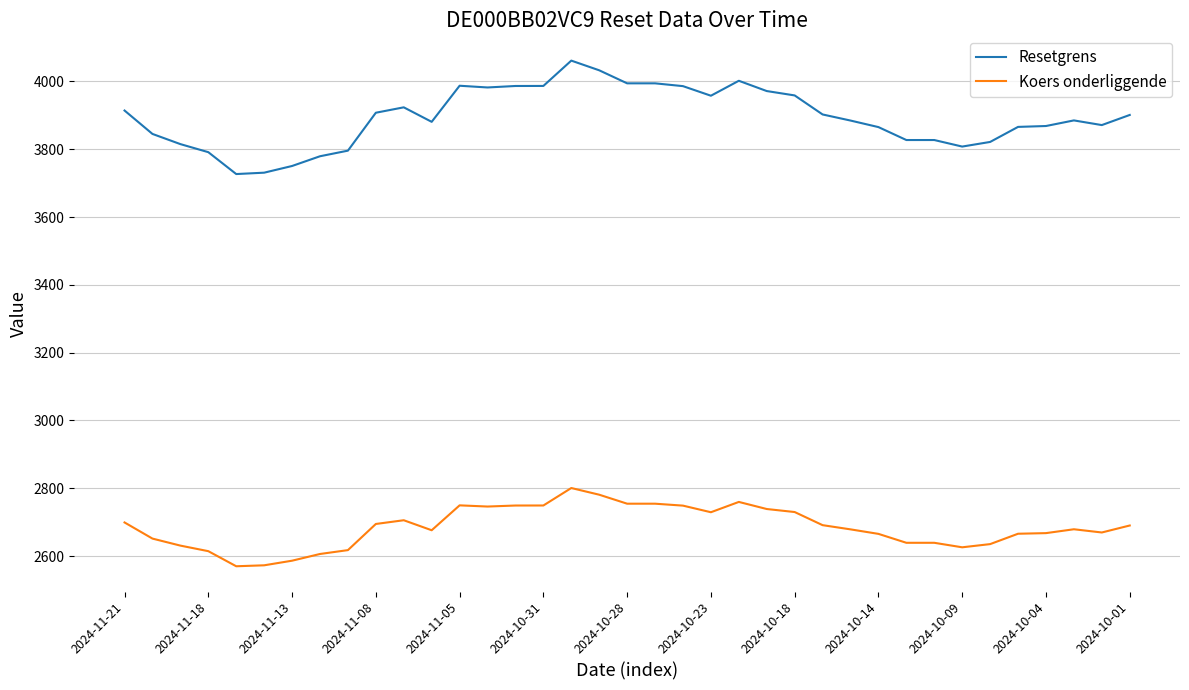

List the series in order of their peak value, highest first.

Resetgrens, Koers onderliggende